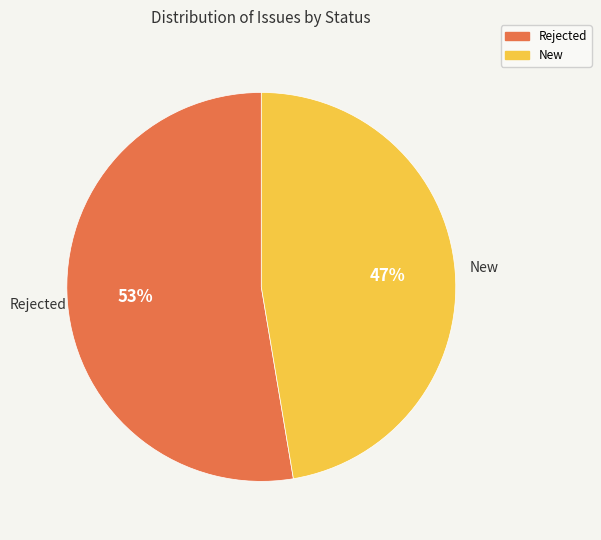

Which slice is the largest?

Rejected